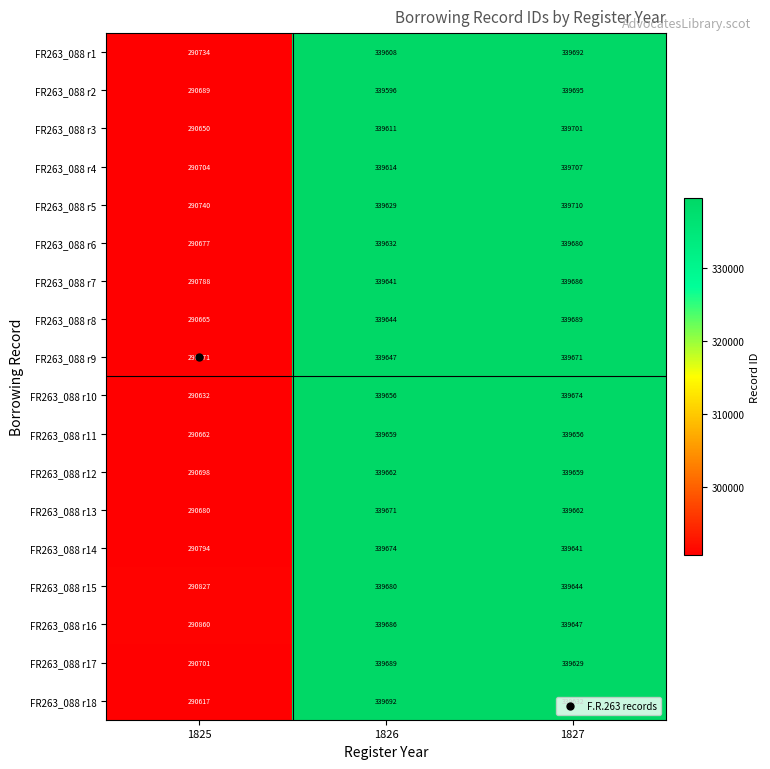

Which series has the largest total across all categories?

FR263_088 r16